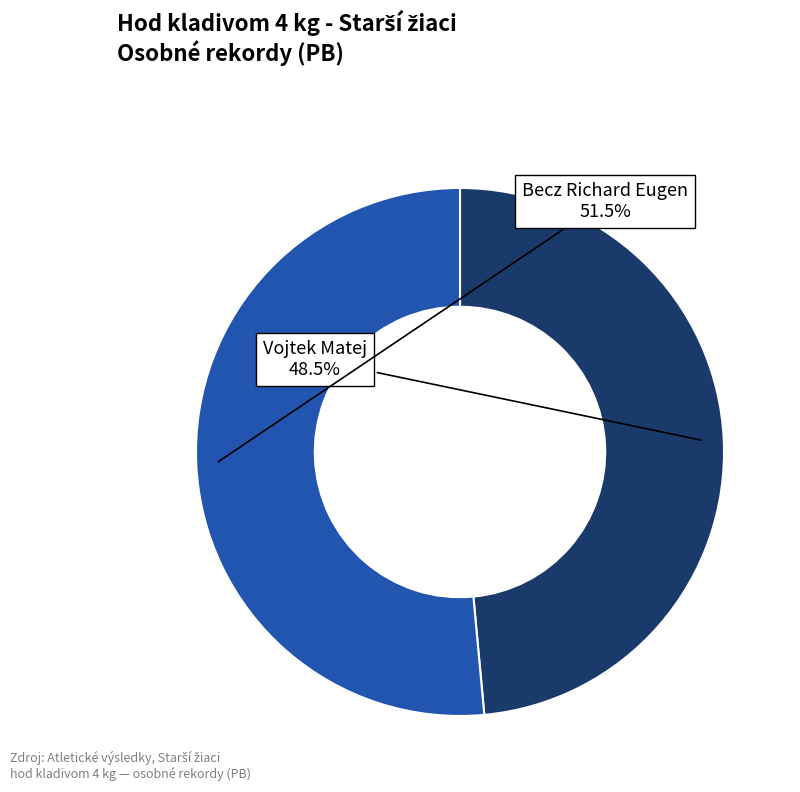

Is there a majority slice in this chart?

Yes